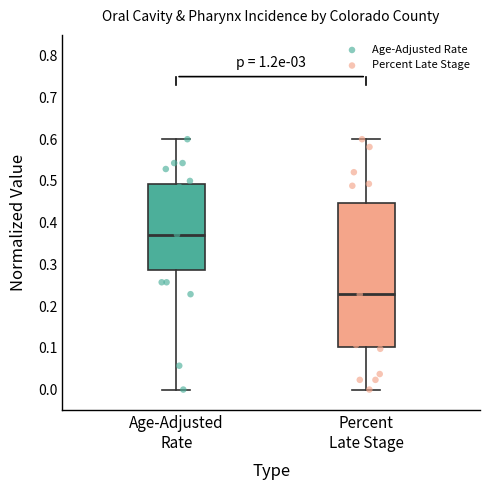

Reading left to right, transcribe this box plot: for each box, give where its median line is, the range the box spans, and where its two whiskers end, as read against the y-axis. The values are not printed on the chart, so give them approximately, as read against the axis.

Age-Adjusted Rate: median 0.37, box 0.29 to 0.49, whiskers 0.00 to 0.60
Percent Late Stage: median 0.23, box 0.10 to 0.45, whiskers 0.00 to 0.60